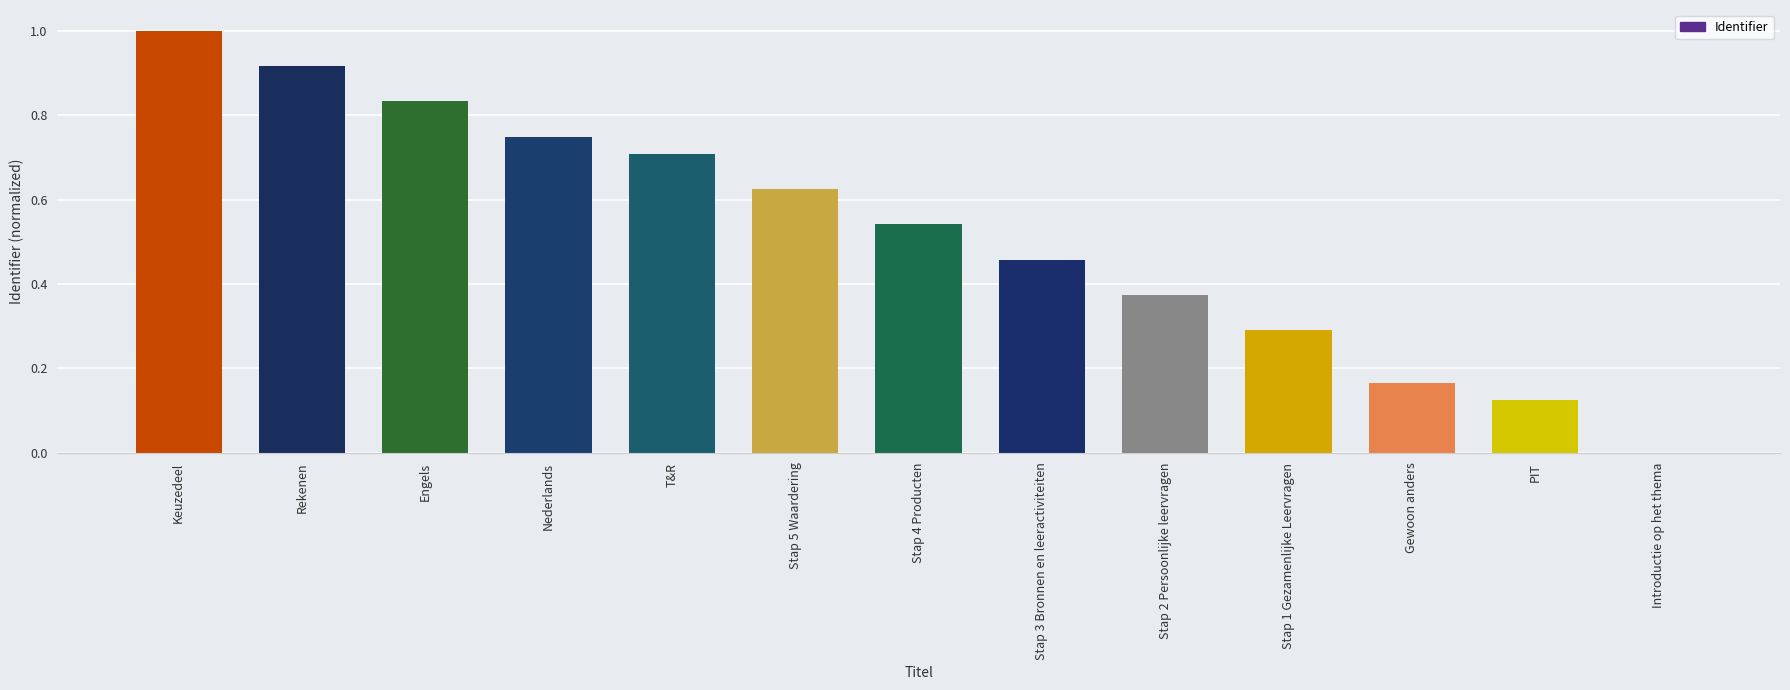

What is the maximum value shown in the chart?

1.0